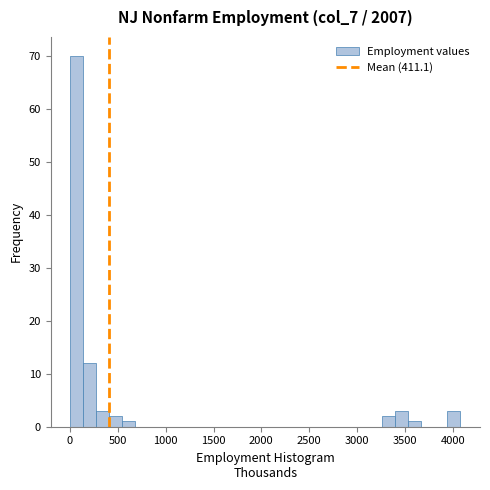

Around what value on the x-axis is the tallest bar? Give the approximate position of its centre, as read against the axis.

50